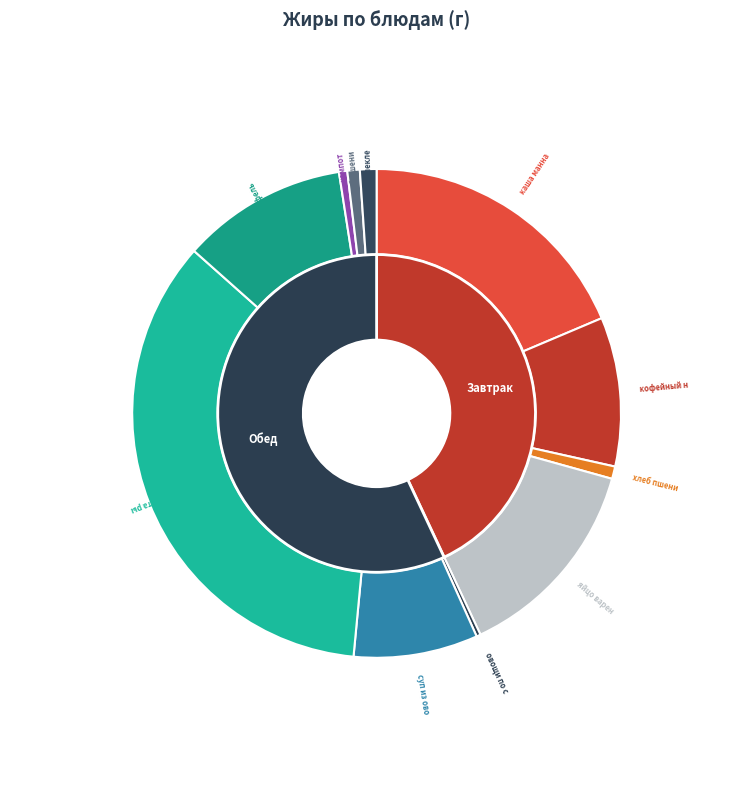

Rank the categories by value from lowest to highest.

овощи по сезону, компот, хлеб пшеничный (завтрак), хлеб пшеничный (обед), хлеб пеклеванный, суп из овощей, кофейный напиток, картофель отварной, яйцо вареное, каша манная, котлета рыбная